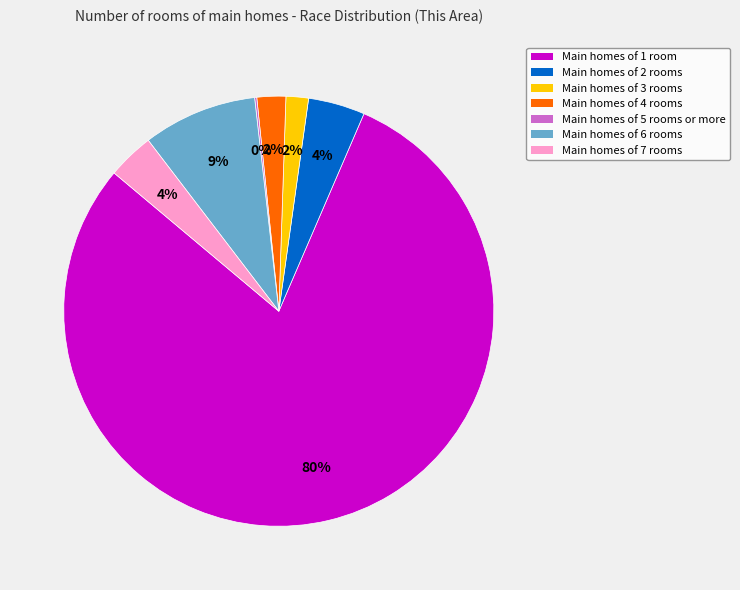

To the nearest percent, what is the difference between the largest and smallest slice percentages?

79%